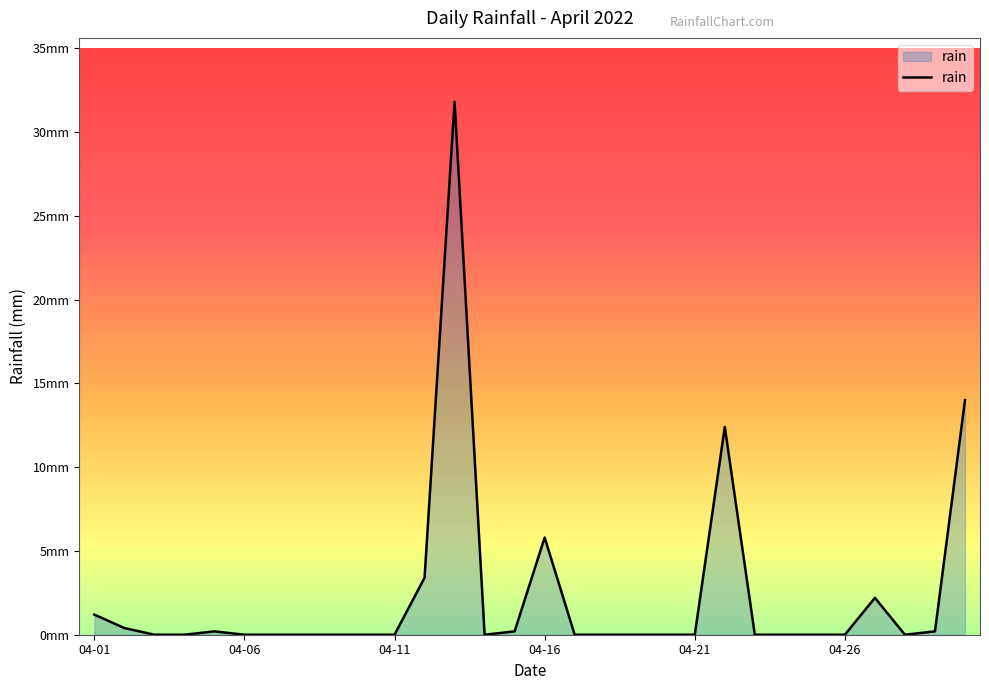

Does the chart display data point markers on the line(s)?

No